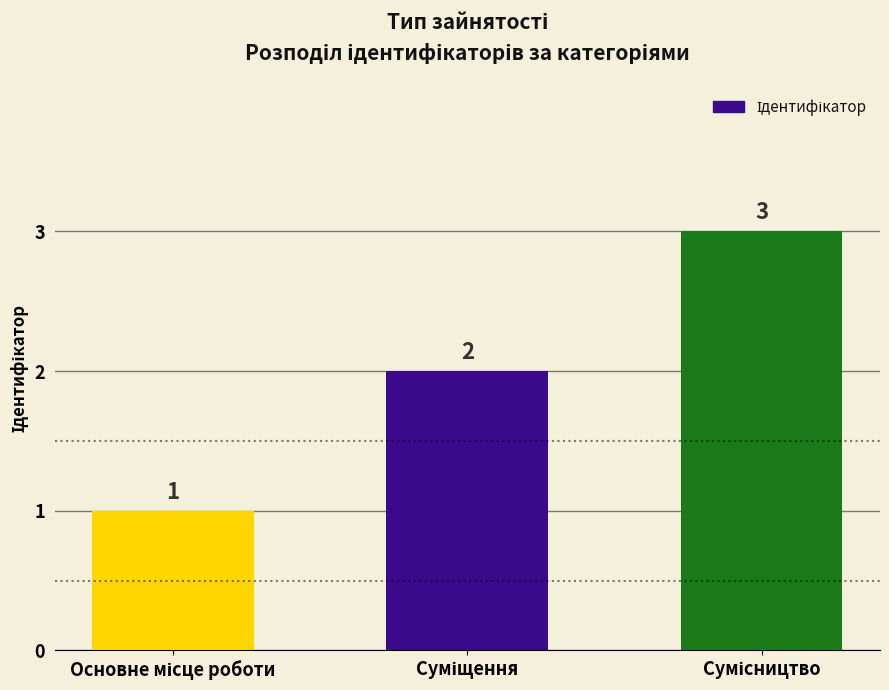

What is the sum of all values?

6